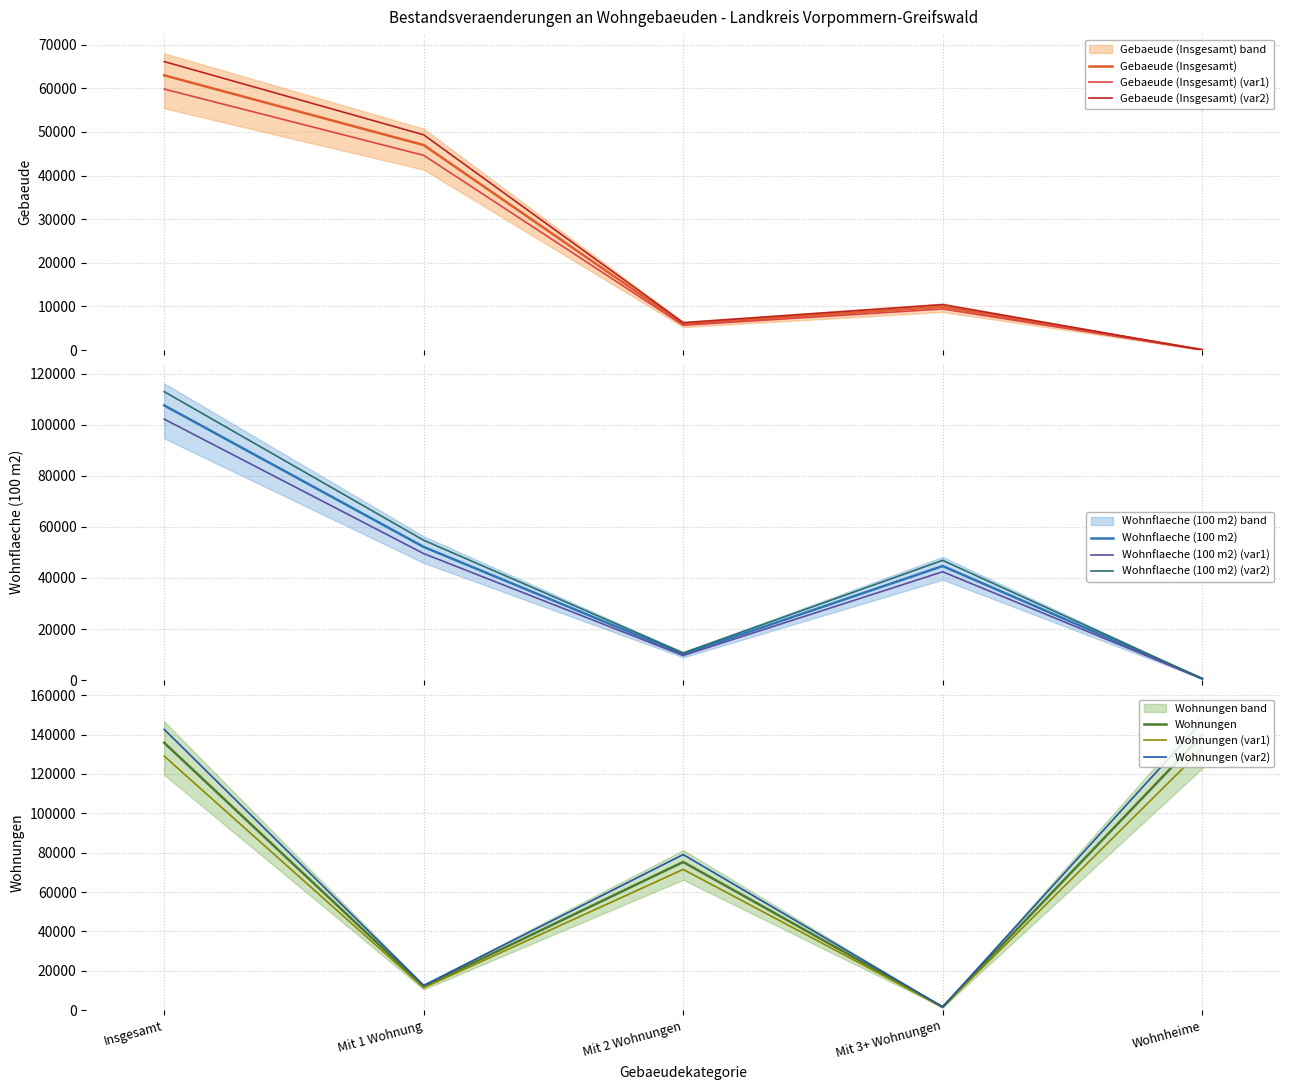

The Gebaeude (Insgesamt) series shows 23.8 at Wohnheime. True or false?

False